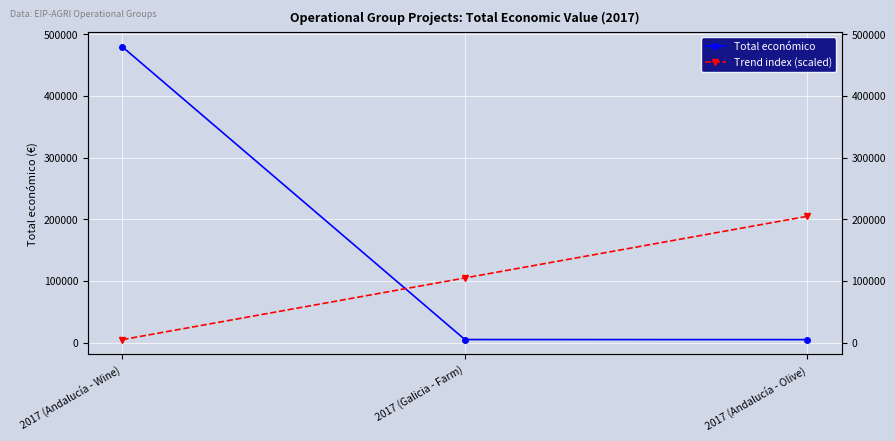

Reading left to right, list all the values displayed in this chart.

Total económico: 2017 (Andalucía - Wine)=479545	2017 (Galicia - Farm)=5000	2017 (Andalucía - Olive)=4900
Trend index (scaled): 2017 (Andalucía - Wine)=4900	2017 (Galicia - Farm)=104900	2017 (Andalucía - Olive)=204900